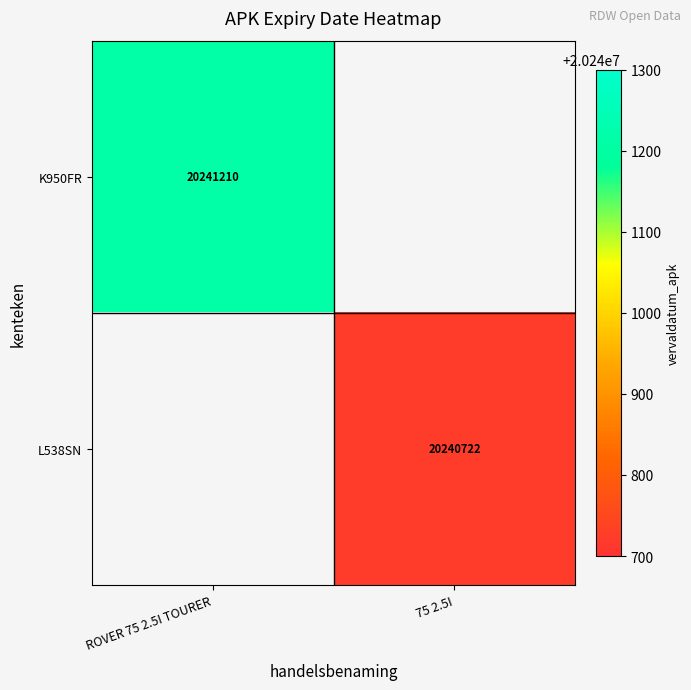

The L538SN series shows 20240722 at 75 2.5I. True or false?

True